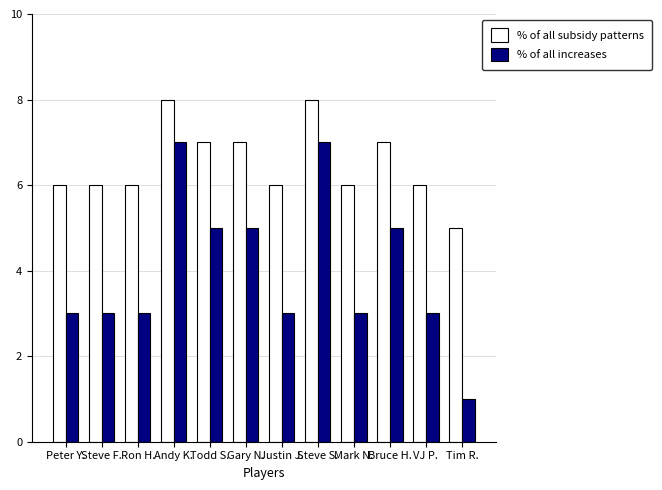

Which series has the largest total across all categories?

% of all subsidy patterns